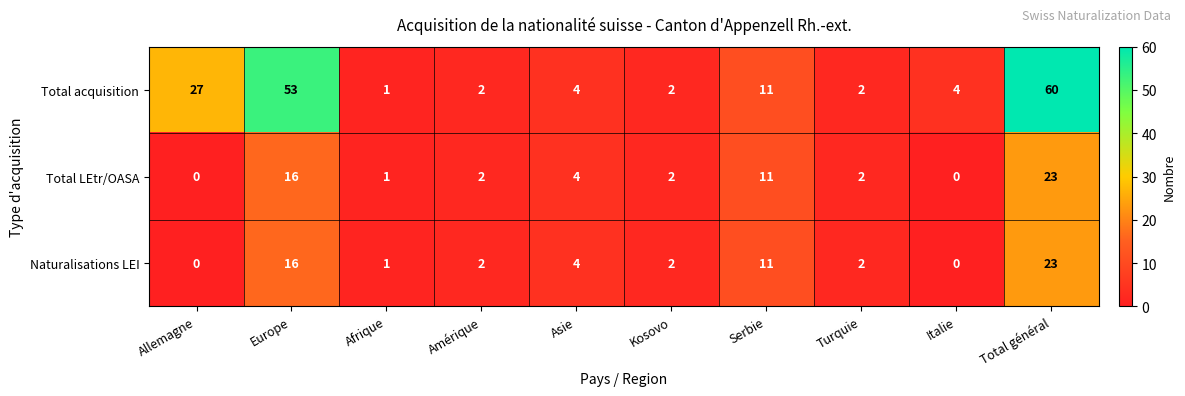

How many series are shown in this chart?

3